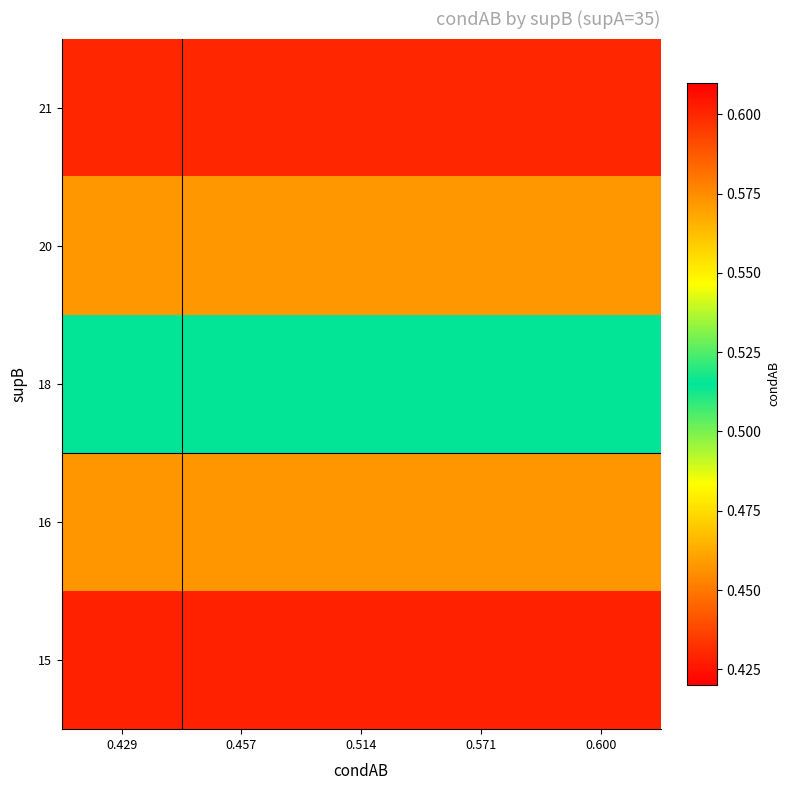

How many categories are shown in the chart?

5